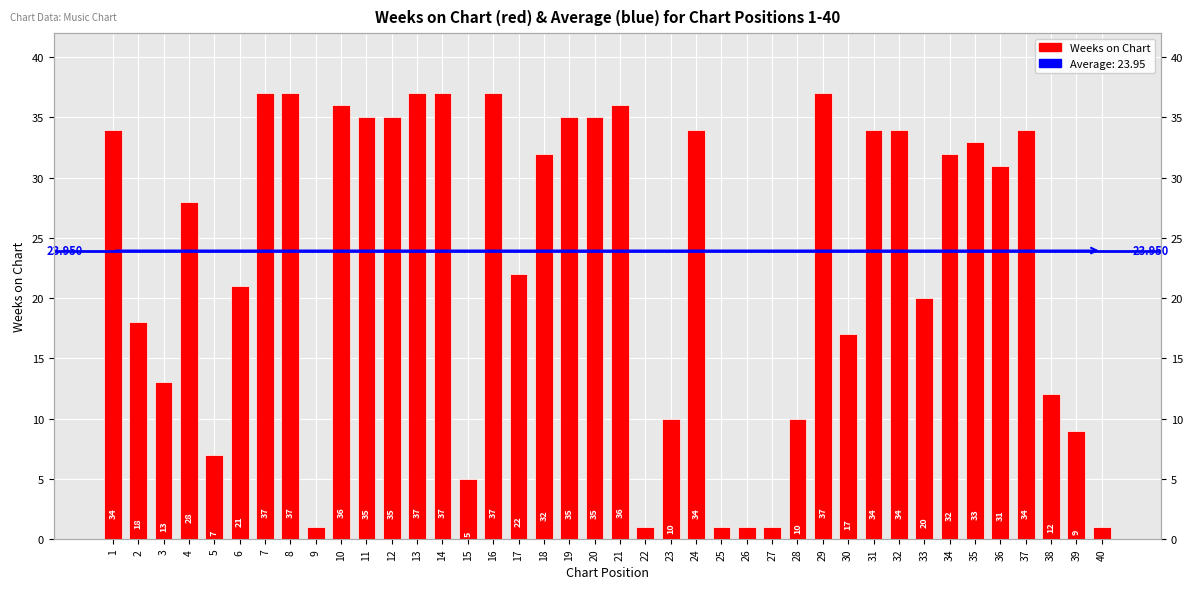

What is the value of the 22nd bar from the left?

1